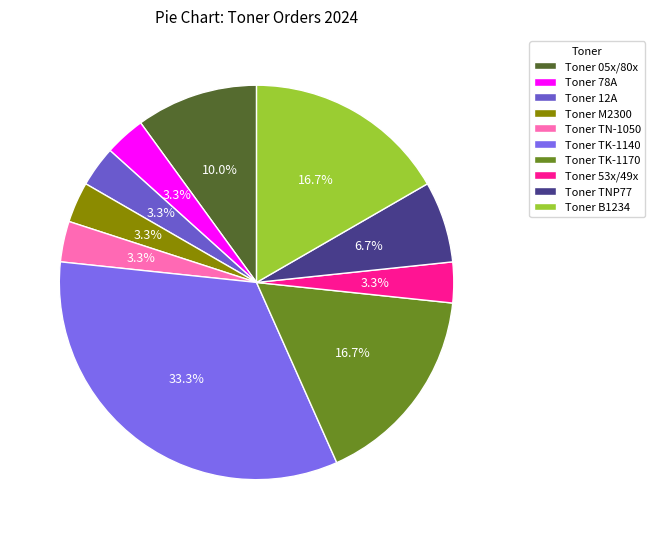

What is the ratio of the value at Toner 53x/49x to the value at Toner M2300?

1.0